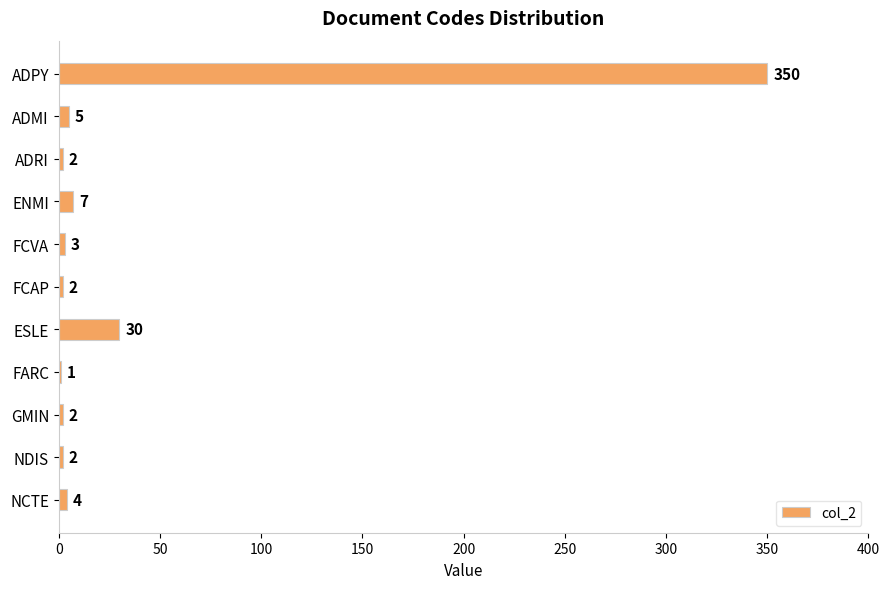

Is it true that the value at ADMI is 5?

True